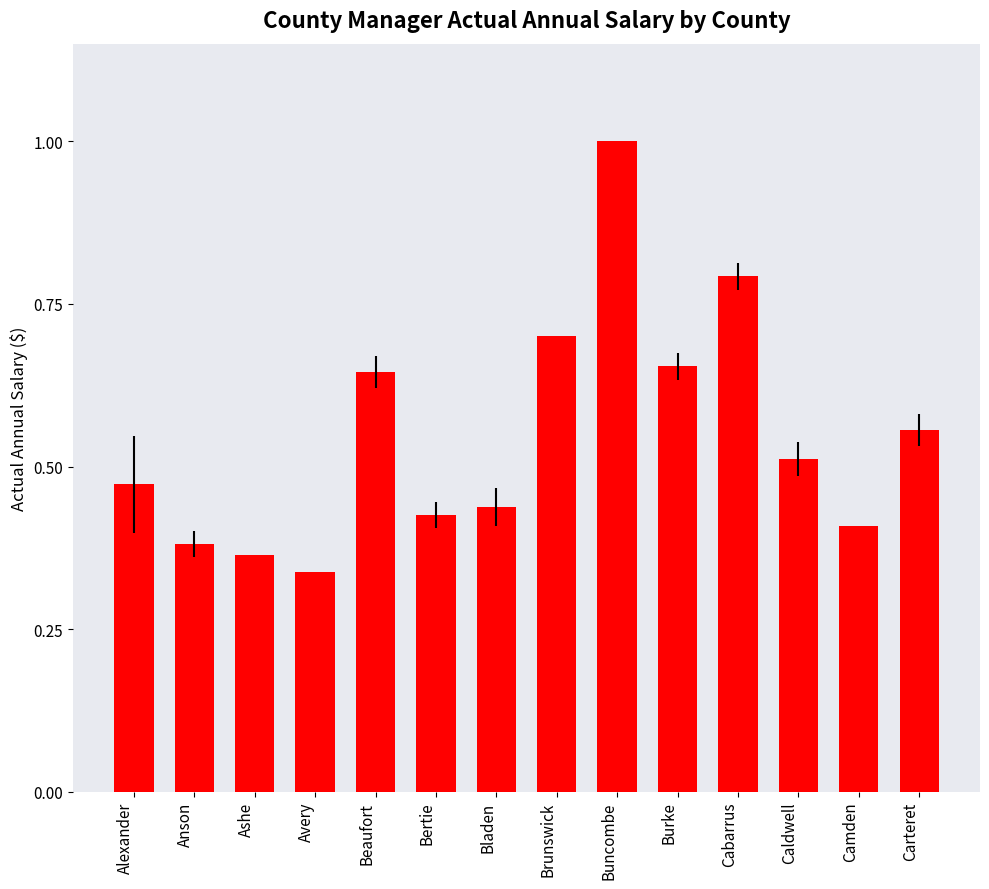

What is the sum of all values?

7.7